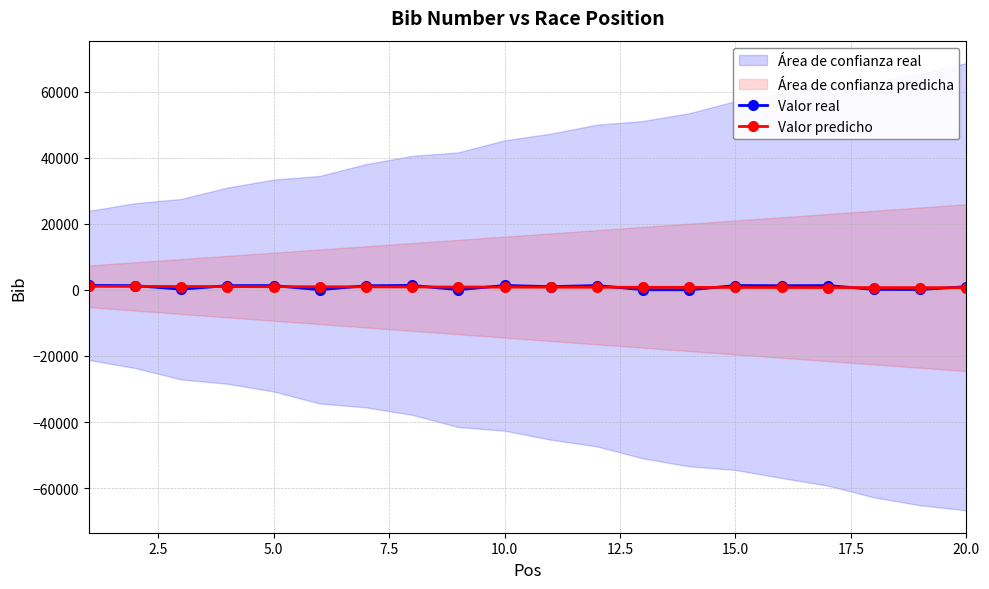

Which series has the largest range (max minus min)?

Valor real